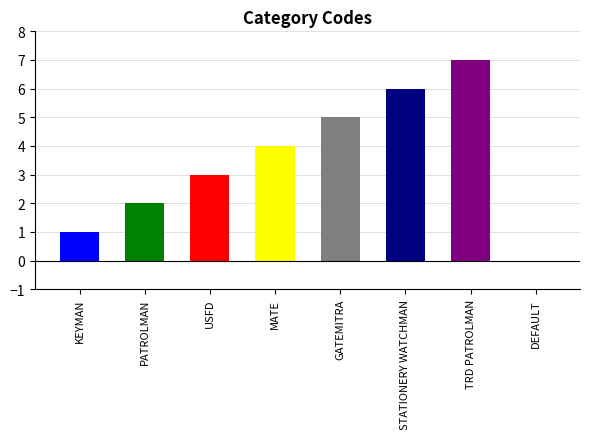

Is it true that the value at PATROLMAN is 2?

True